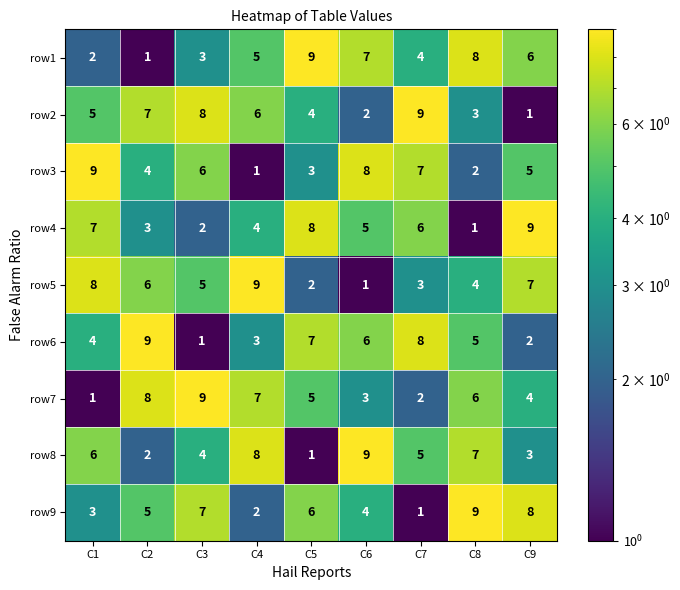

How many data points in row3 are less than 5?

4